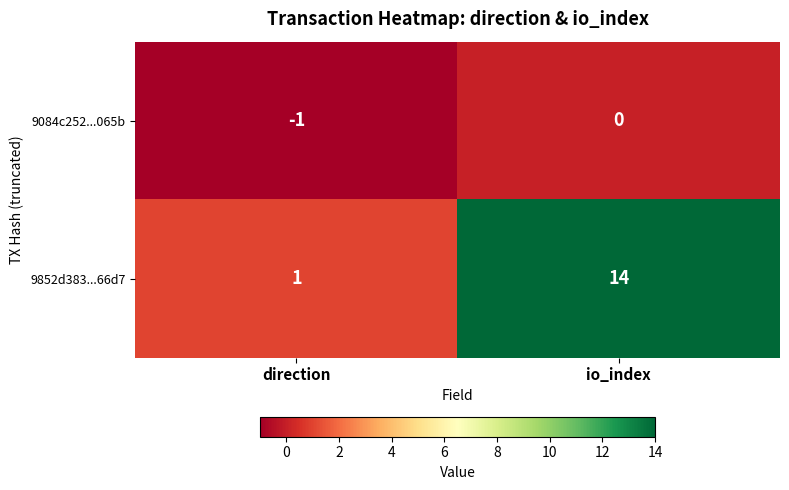

The 9084c252...065b series shows -2 at direction. True or false?

False